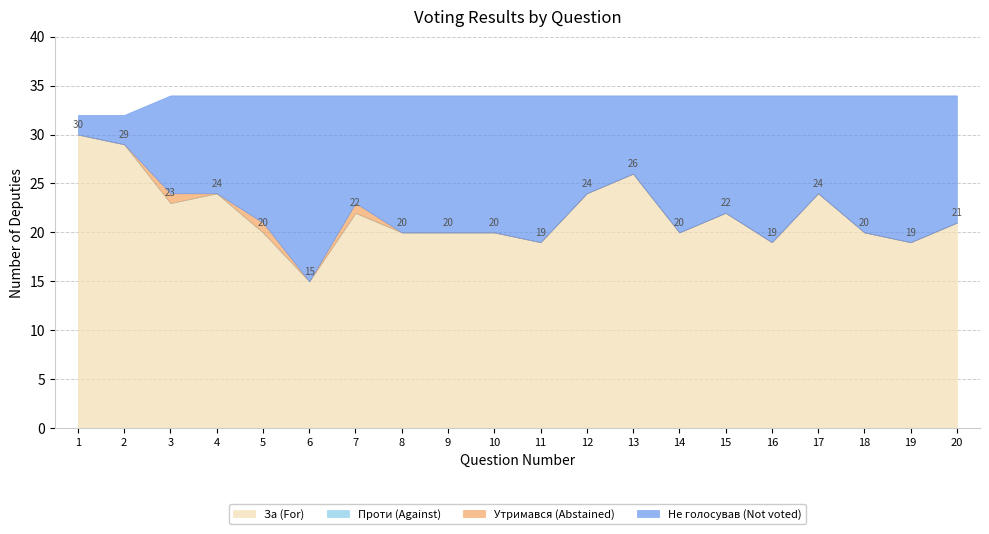

What is the value of the Не голосував (Not voted) point at the 7th from the left?

11